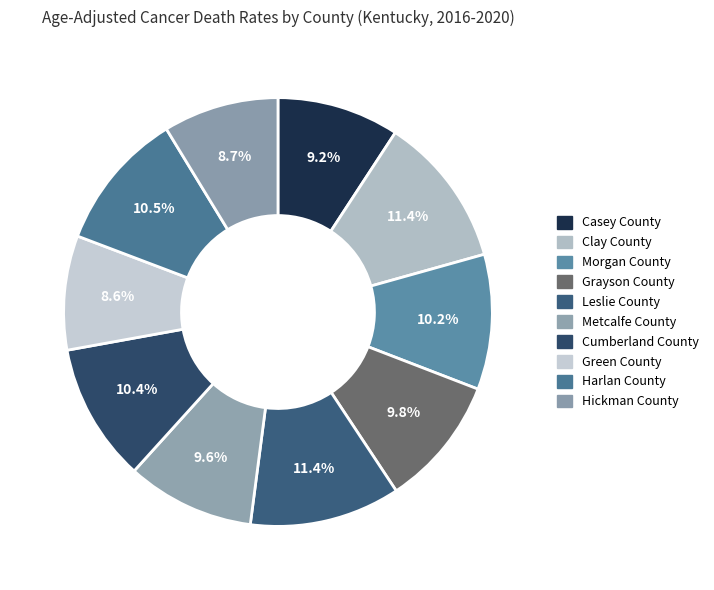

Count the number of slices in the pie.

10